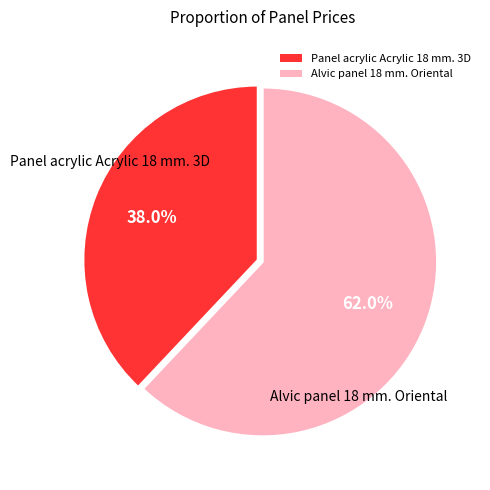

How many slices are in this pie chart?

2